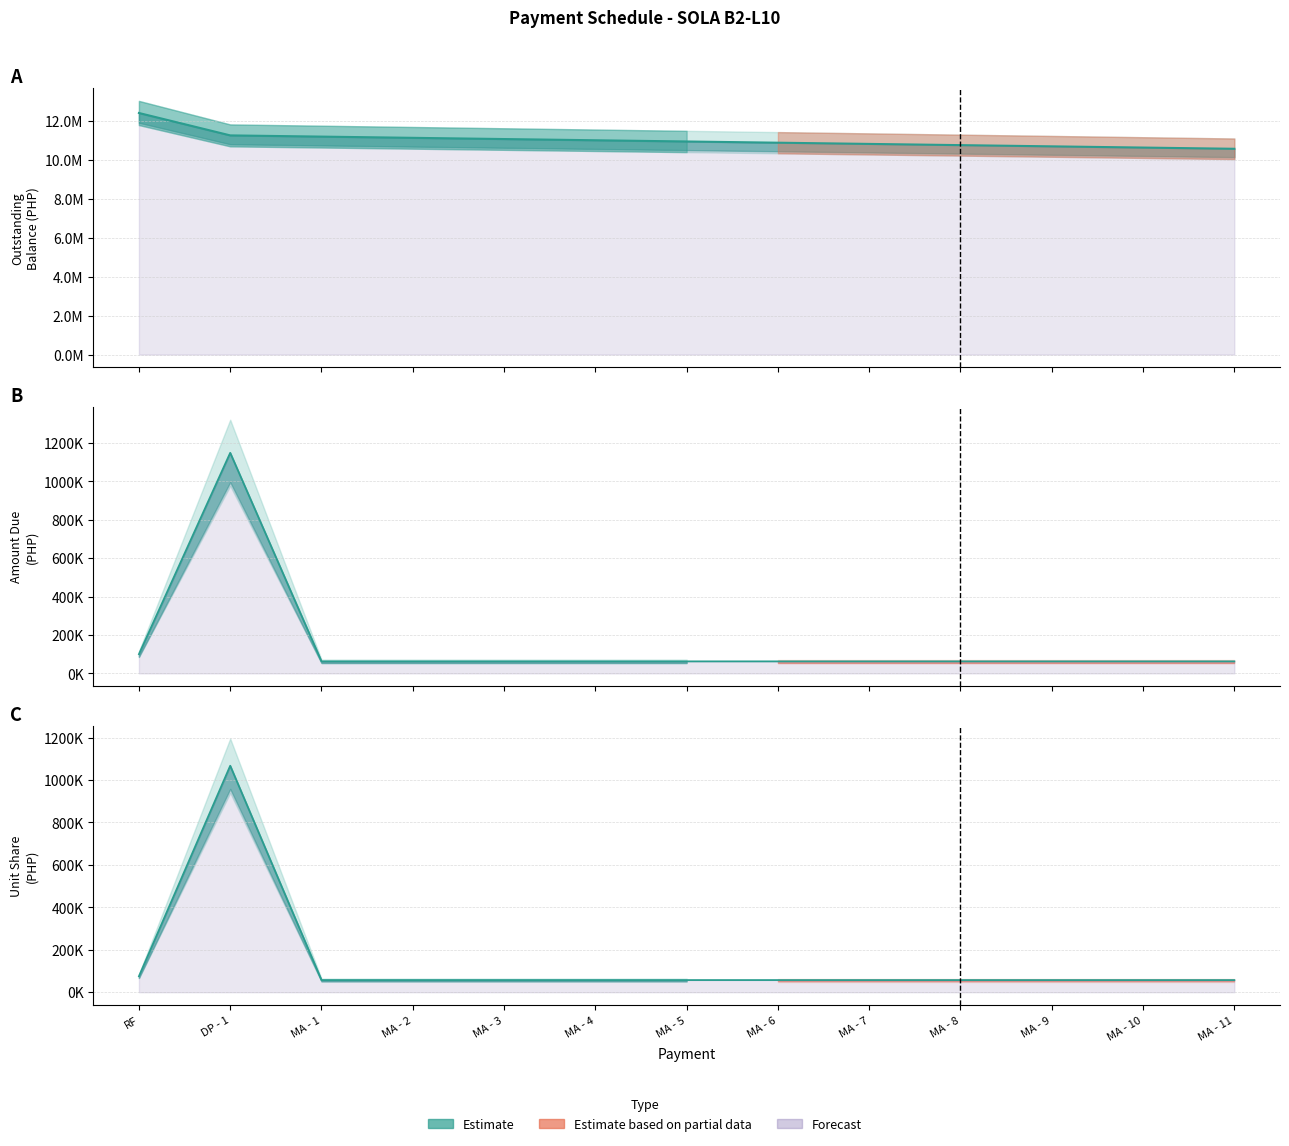

What is the smallest value displayed?

57120.0